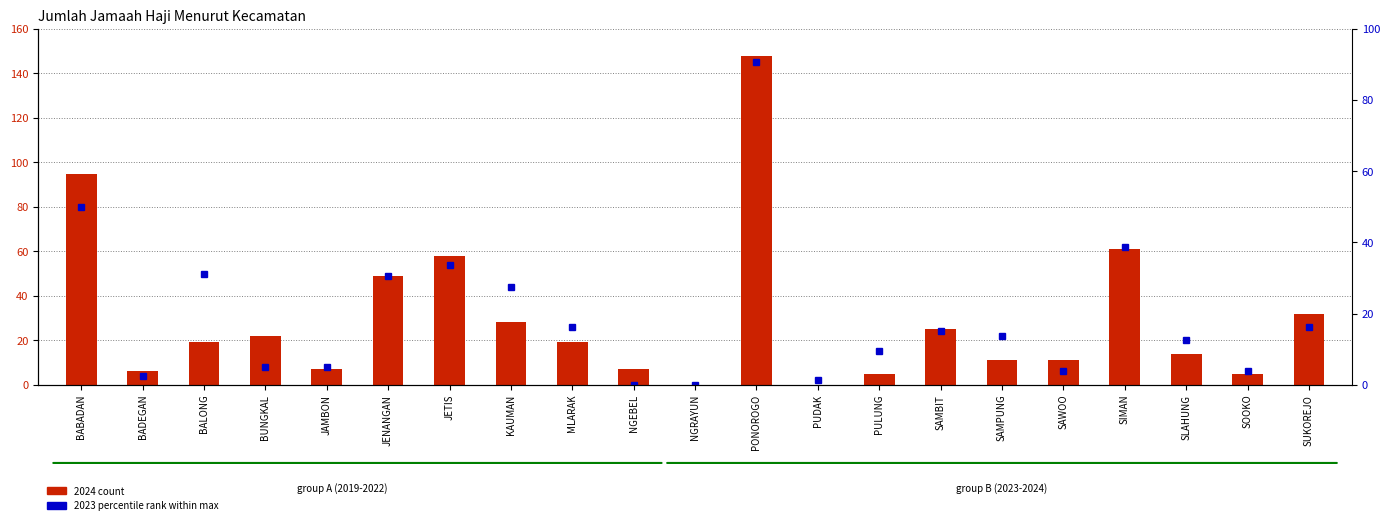

How many distinct data groups are displayed?

2